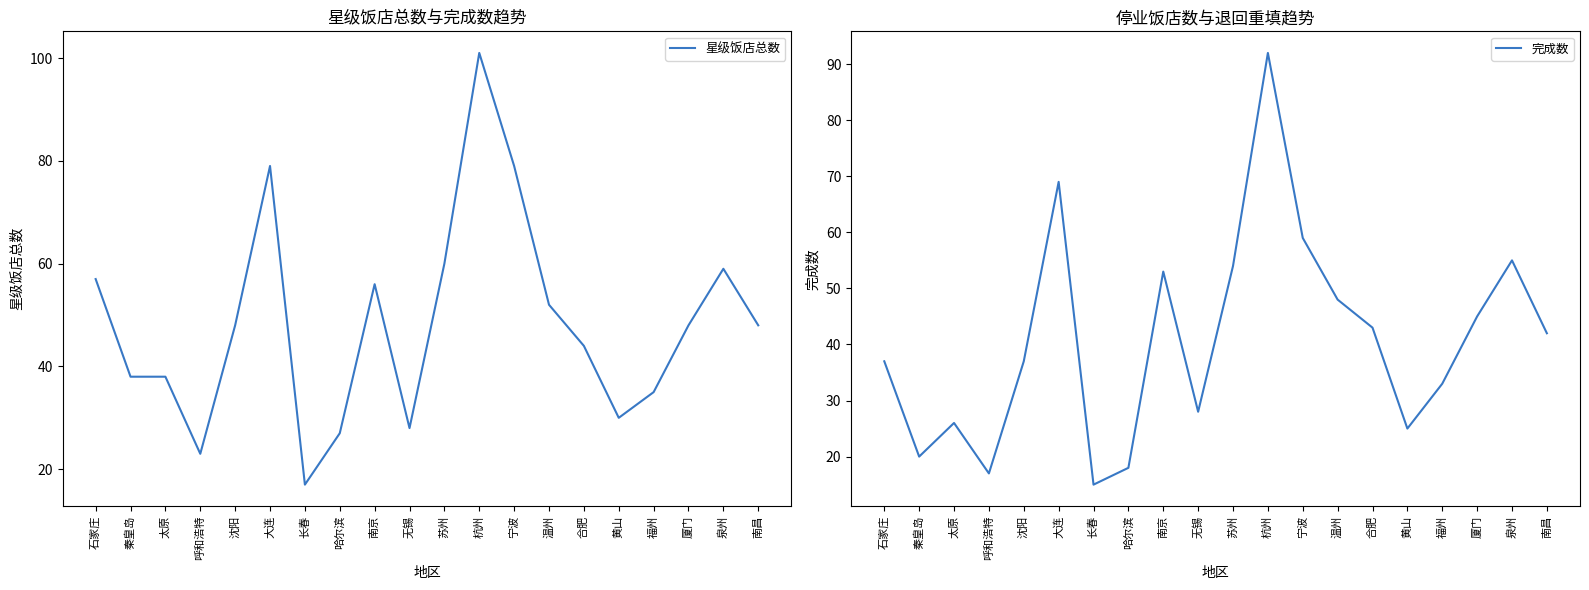

What is the difference between the 完成数 values at 南昌 and 泉州?

13